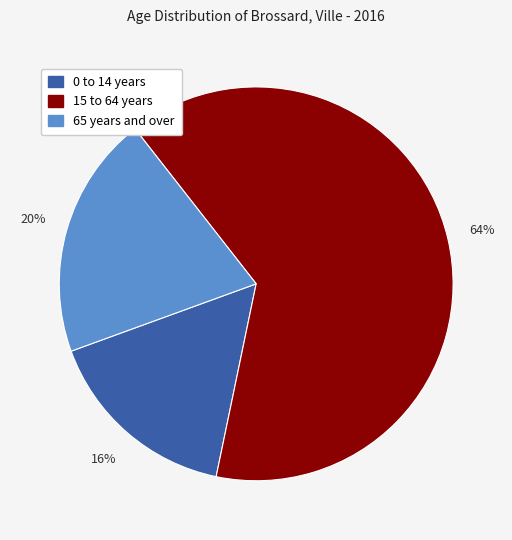

What is the majority slice?

15 to 64 years